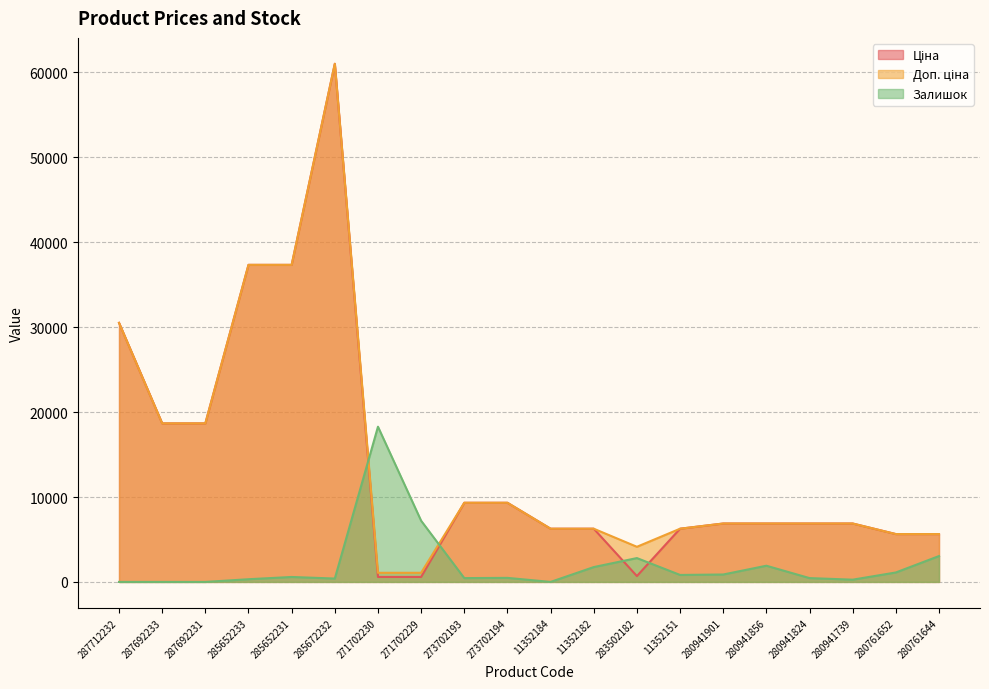

Reading left to right, transcribe all the data shown in this chart.

Ціна: 30512.3	18671.5	18671.5	37343.0	37343.0	61024.7	586.0	586.0	9321.4	9321.4	6266.7	6266.7	689.6	6266.7	6879.5	6879.5	6879.5	6879.5	5636.0	5636.0
Доп. ціна: 30512.3	18671.5	18671.5	37343.0	37343.0	61024.7	1074.5	1074.5	9321.4	9321.4	6266.7	6266.7	4137.8	6266.7	6879.5	6879.5	6879.5	6879.5	5636.0	5636.0
Залишок: 0.0	0.0	0.0	317.9	582.9	397.4	18280.9	7206.4	450.4	476.9	0.0	1748.6	2808.4	821.3	874.3	1907.6	450.4	264.9	1112.8	3046.8